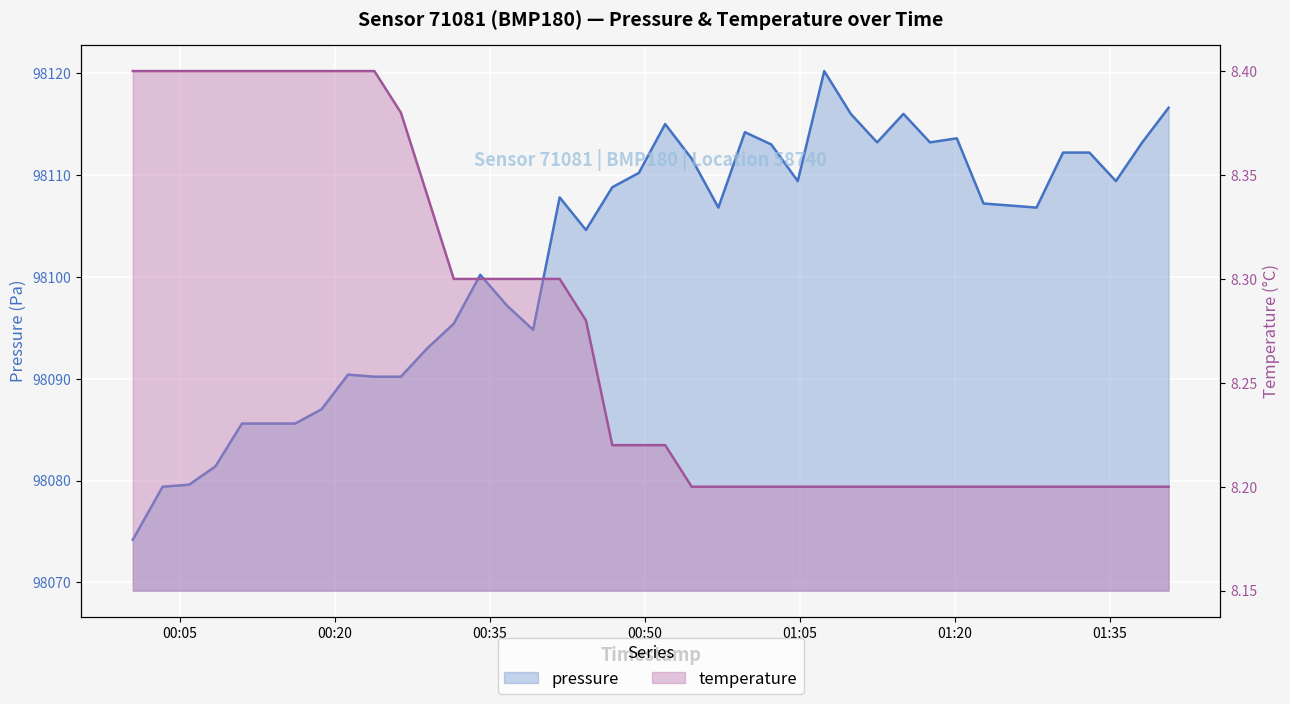

Is the value of pressure at 2023-11-21T00:03:18 greater than the value of temperature at 2023-11-21T01:35:35?

Yes